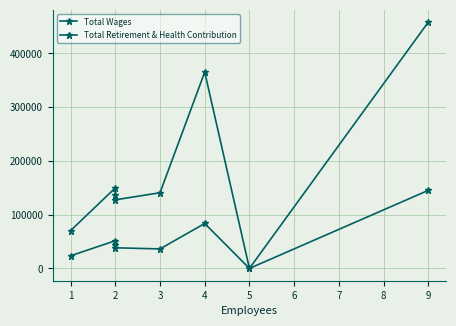

What are all the series names shown in the legend?

Total Wages, Total Retirement & Health Contribution